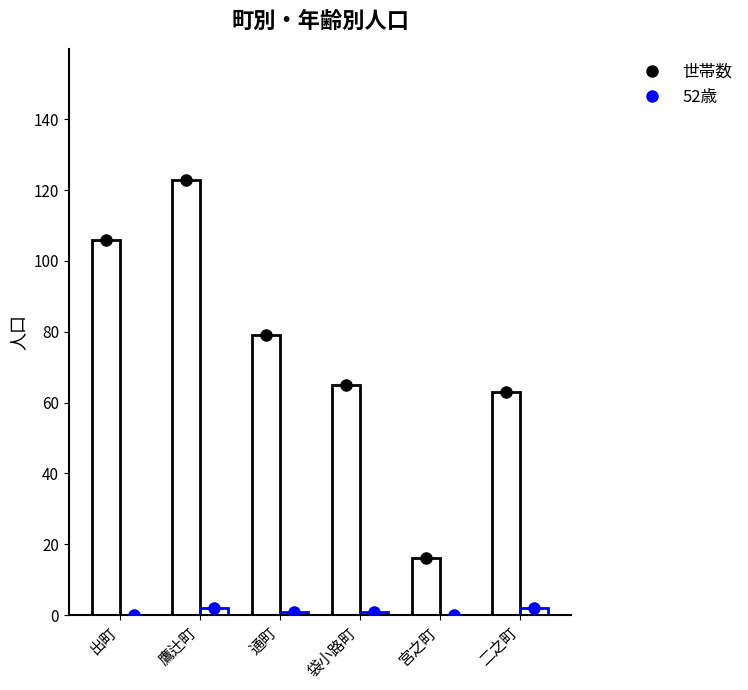

What is the spread (max minus min) of values at 宮之町?

16